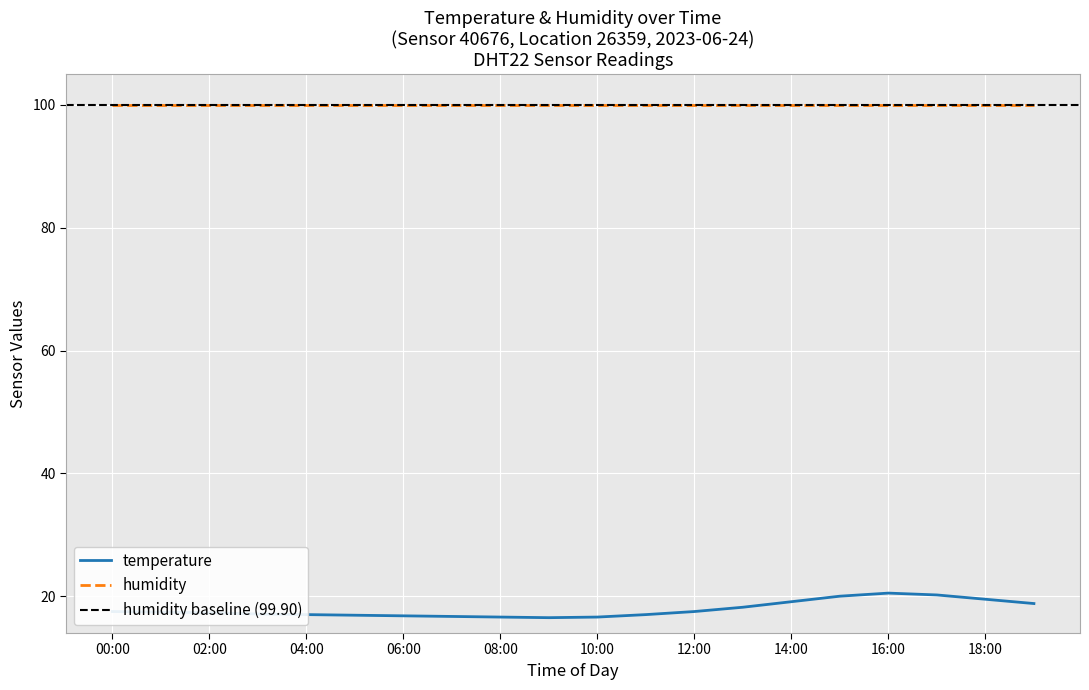

What is the highest value of the humidity series?

99.9